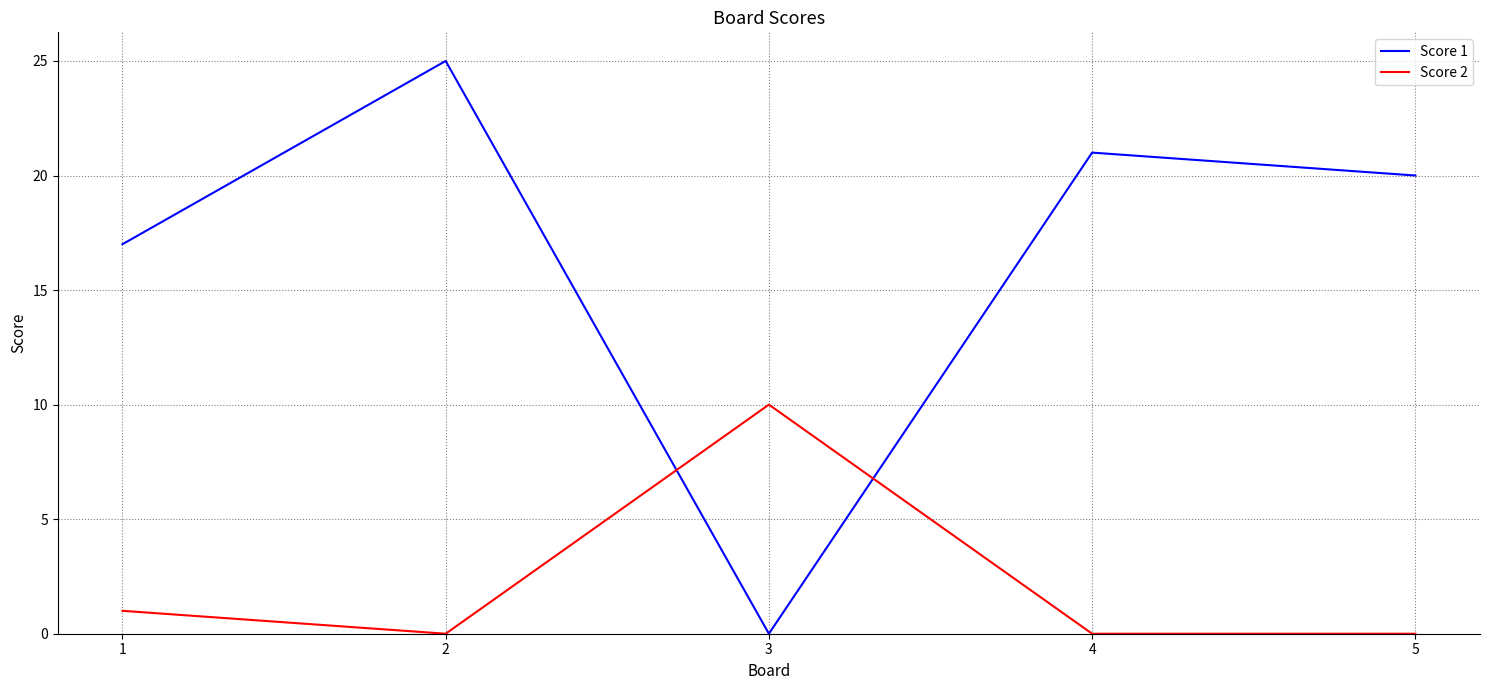

What are all the series names shown in the legend?

Score 1, Score 2